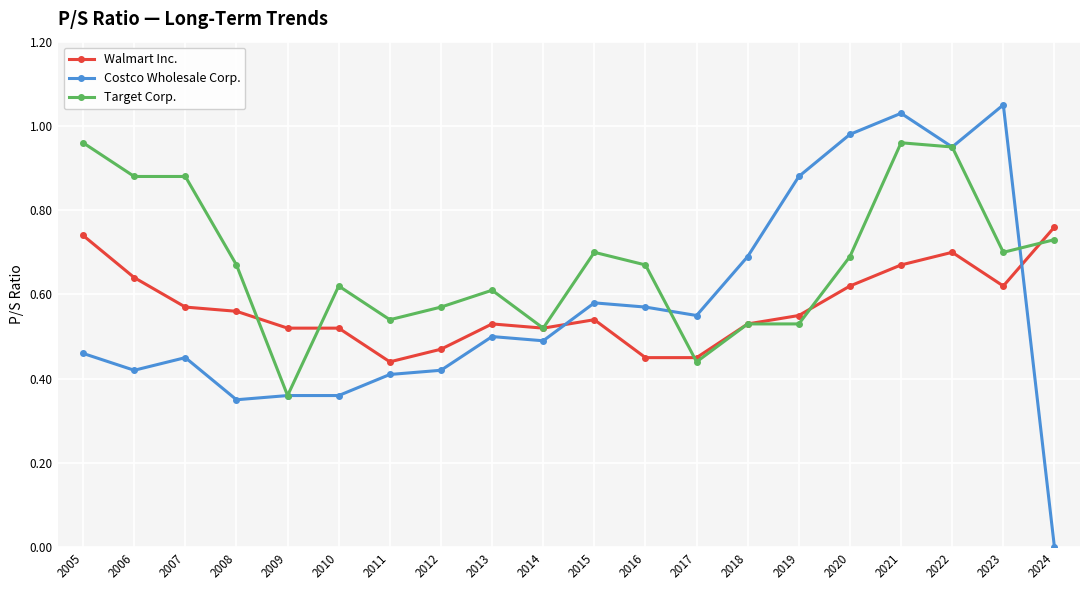

Is it true that Target Corp. equals 0.2 at 2012?

False